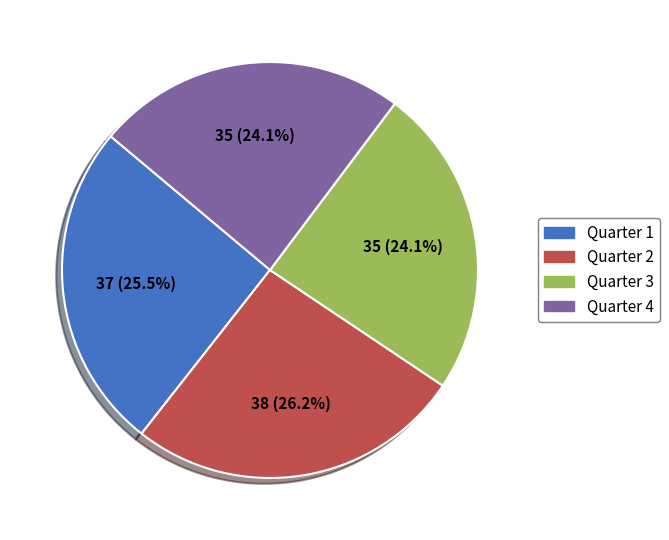

To the nearest percent, what percentage of the pie is Quarter 4?

24%